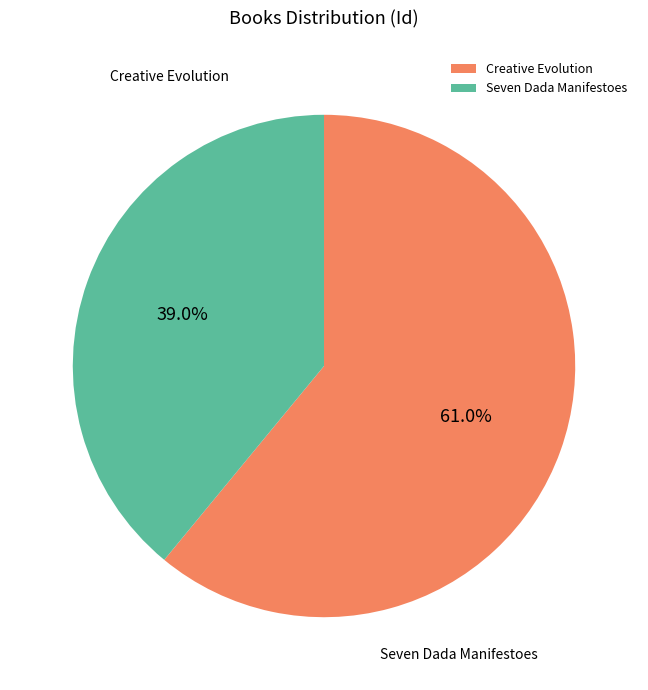

To the nearest percent, what percentage of the pie is Seven Dada Manifestoes?

39%